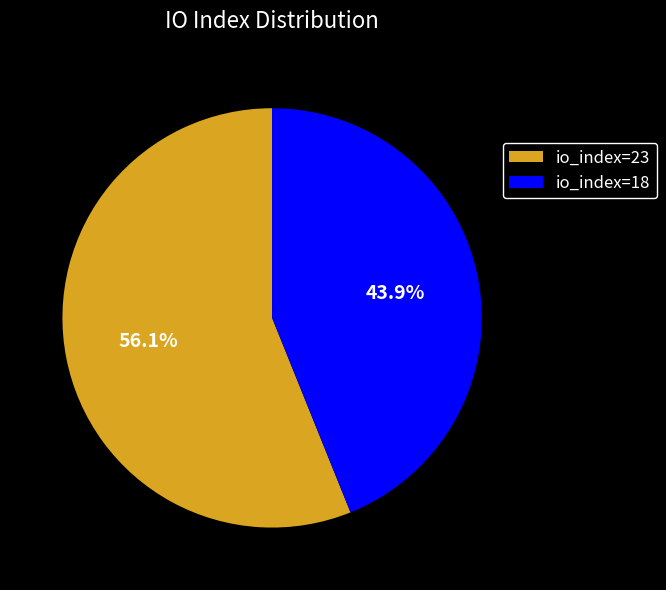

Does io_index=18 account for over 50% of the chart?

No